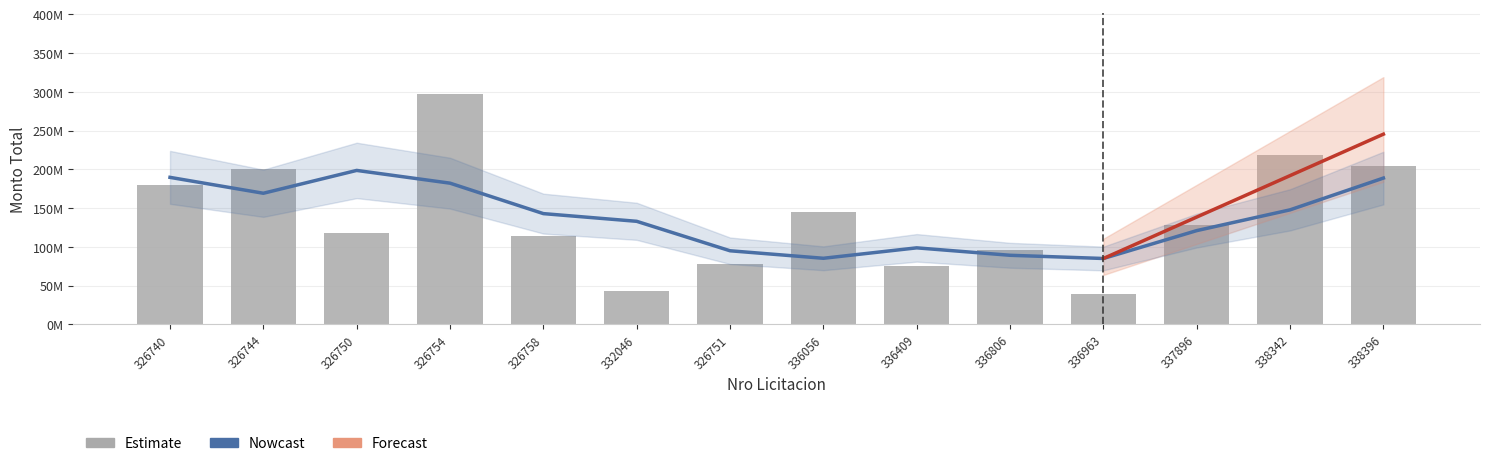

Is it true that the value at 338396 is 203842250?

True